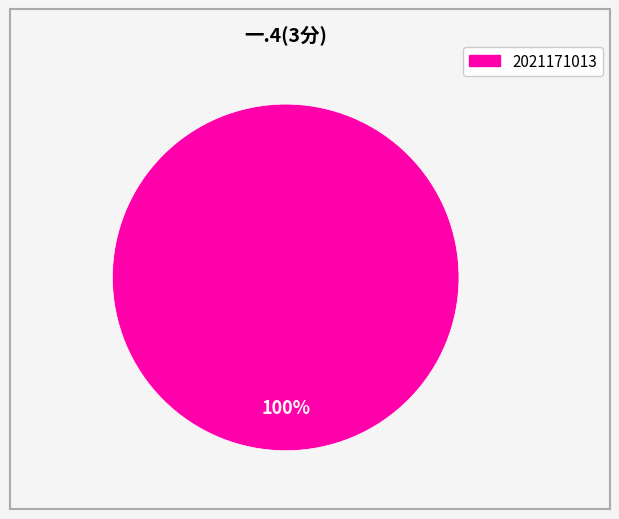

Is there any slice that represents more than half of the pie?

Yes